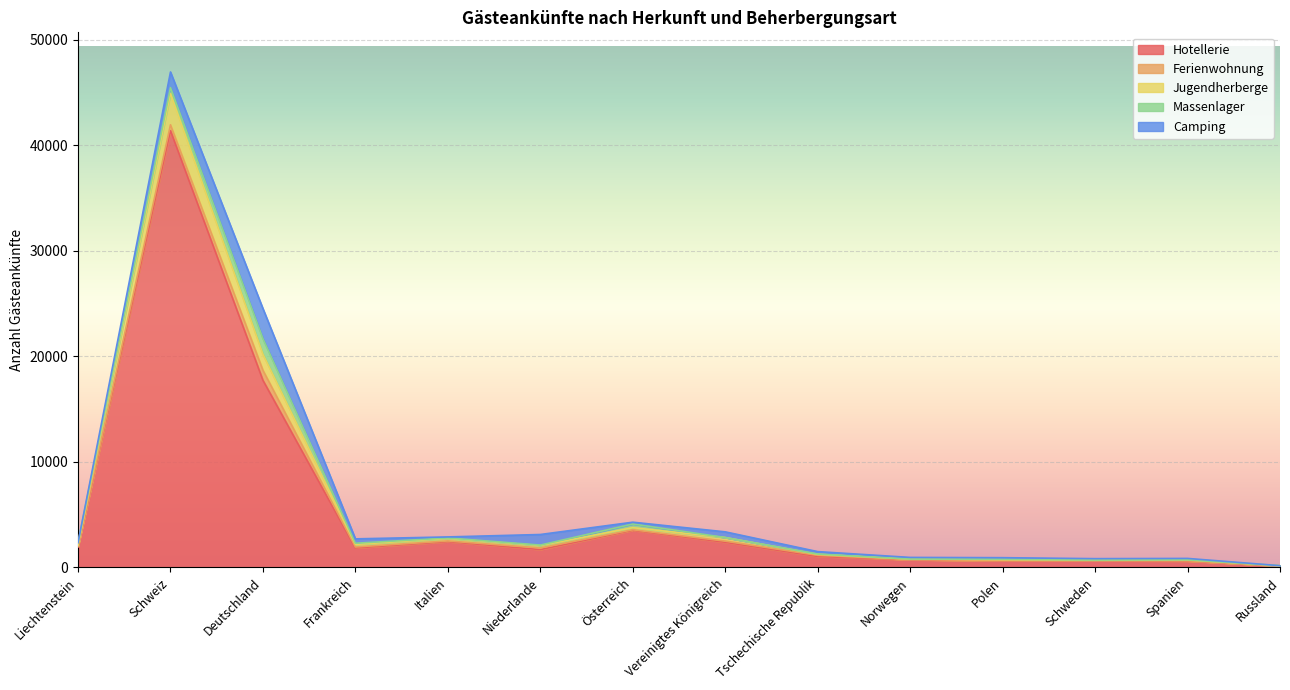

What is the average value of the Ferienwohnung series?

162